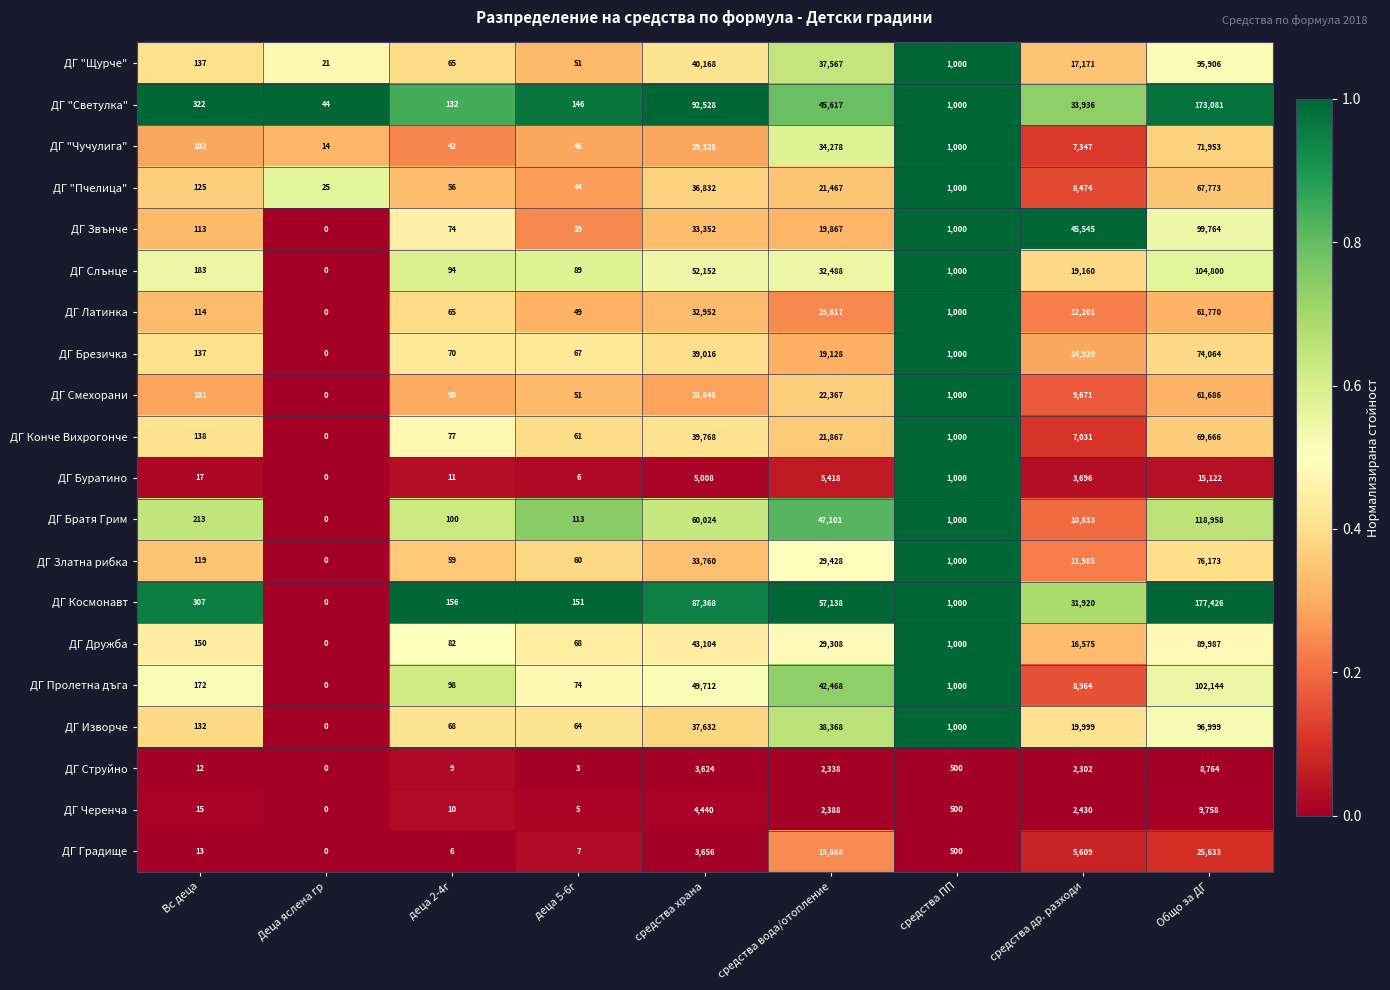

Which category has the lowest value across all series?

Деца яслена гр